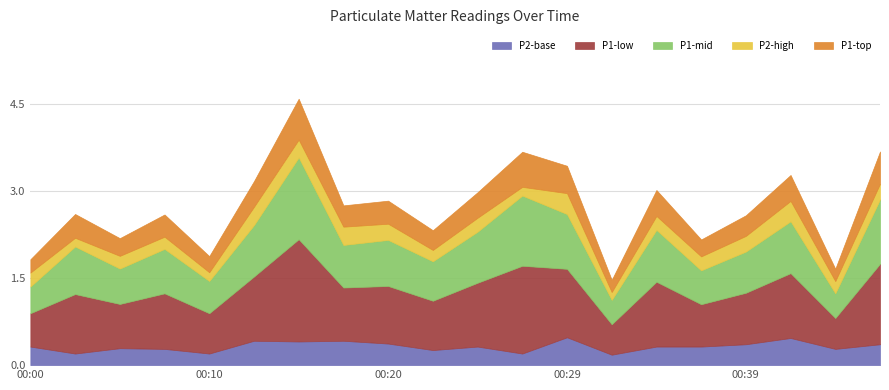

At which category does P2 reach its first local peak?

00:05